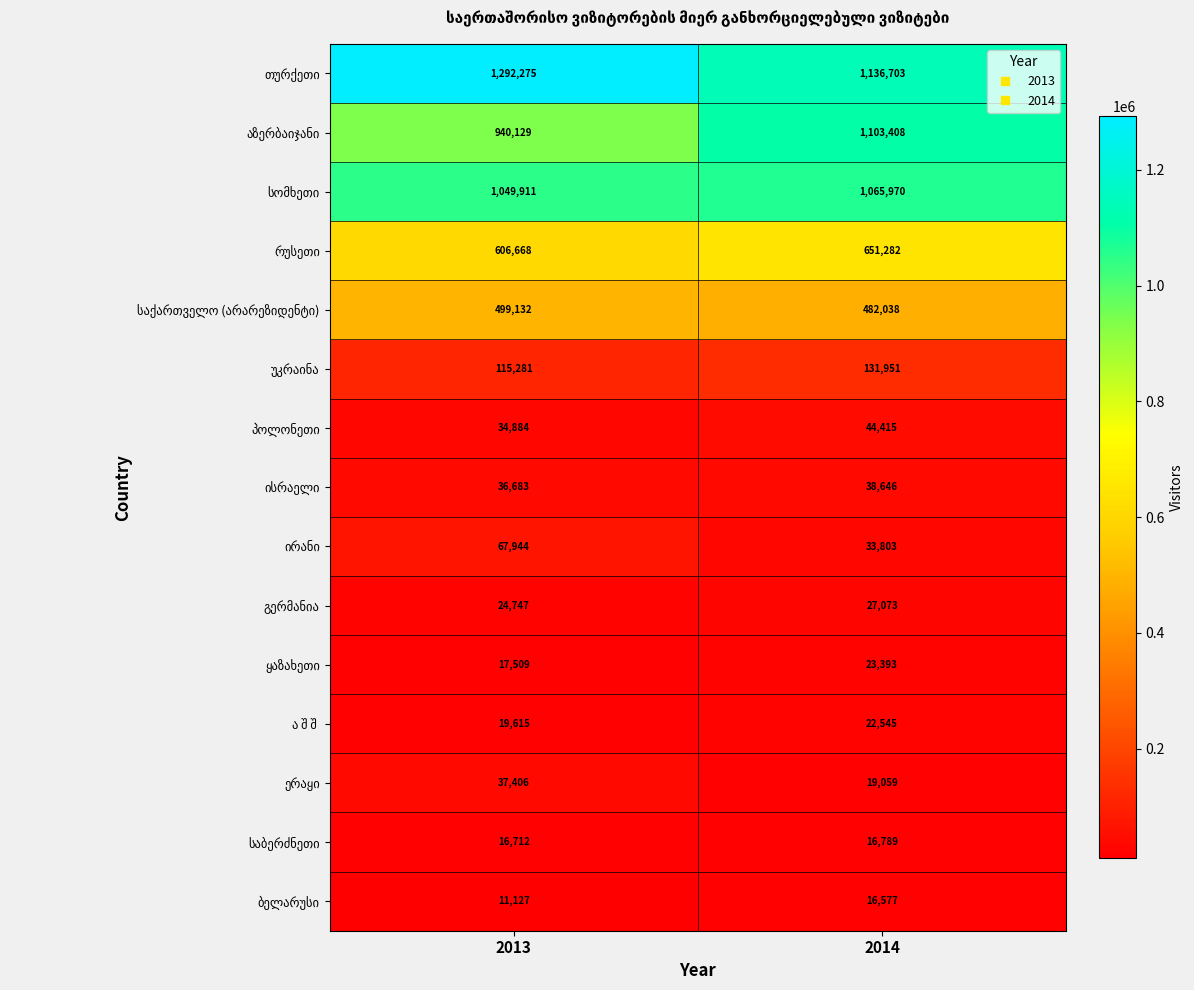

Which category has the lowest value across all series?

2013